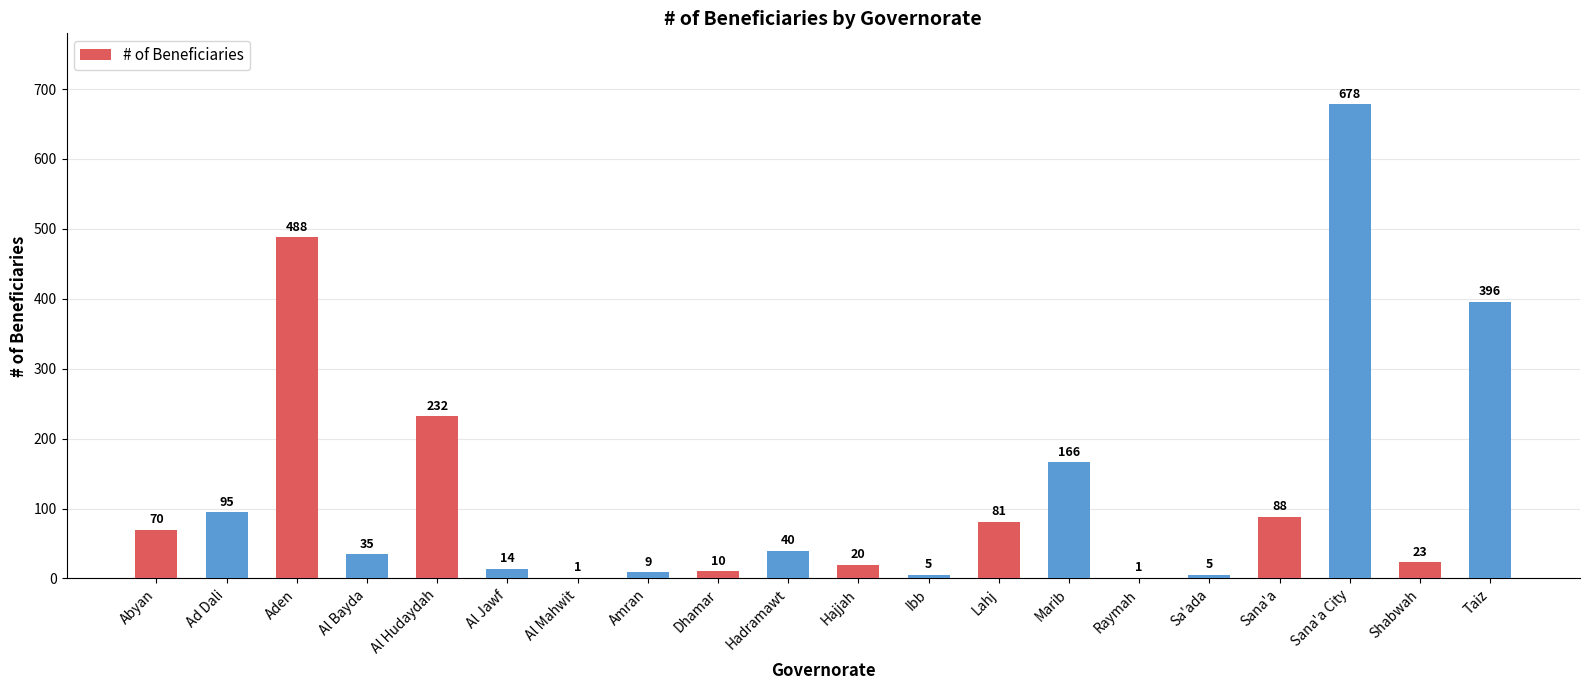

What is the sum of all values?

2457